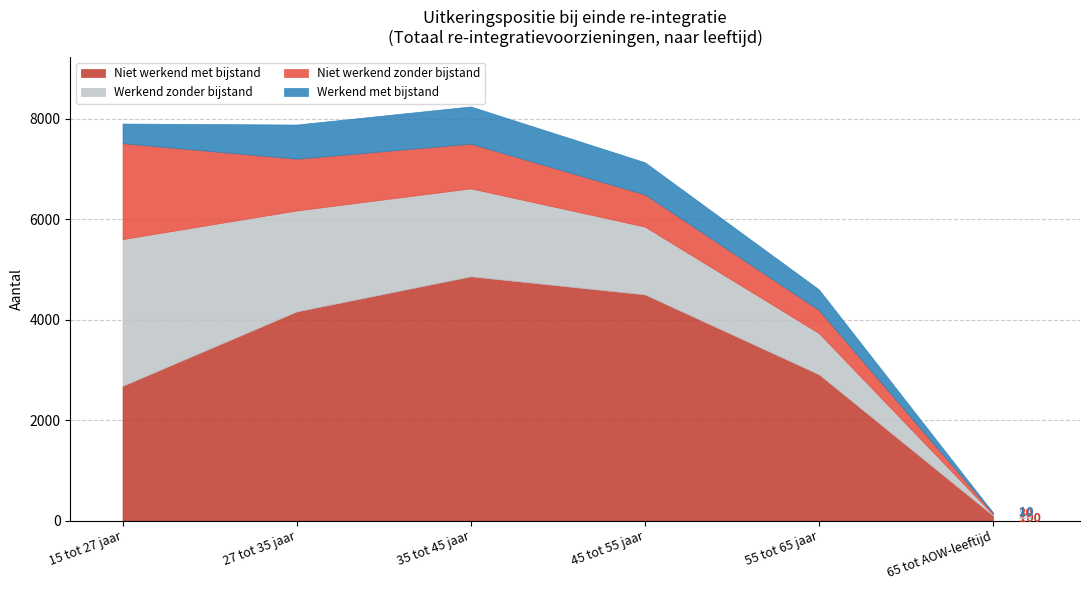

In Niet werkend met bijstand, how many points are higher than both neighbors (excluding endpoints)?

1